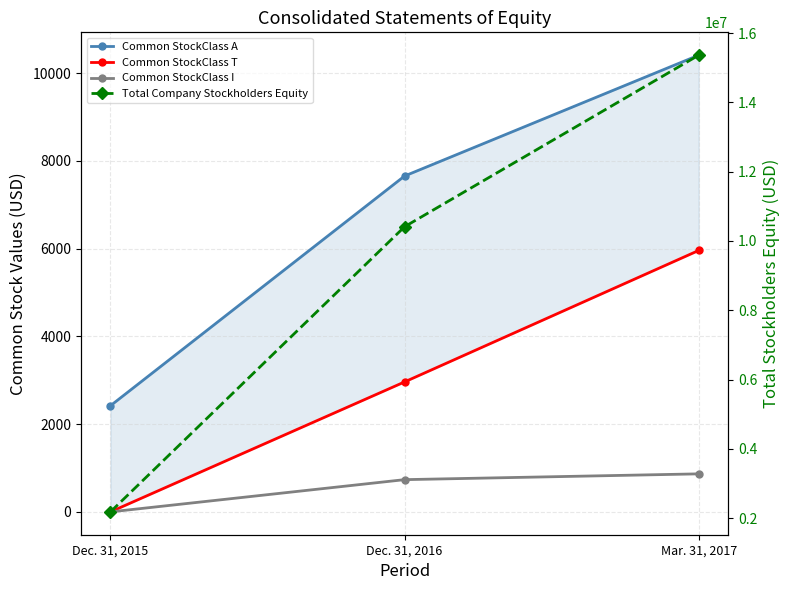

The value of Common StockClass I at Dec. 31, 2015 is 436. True or false?

False